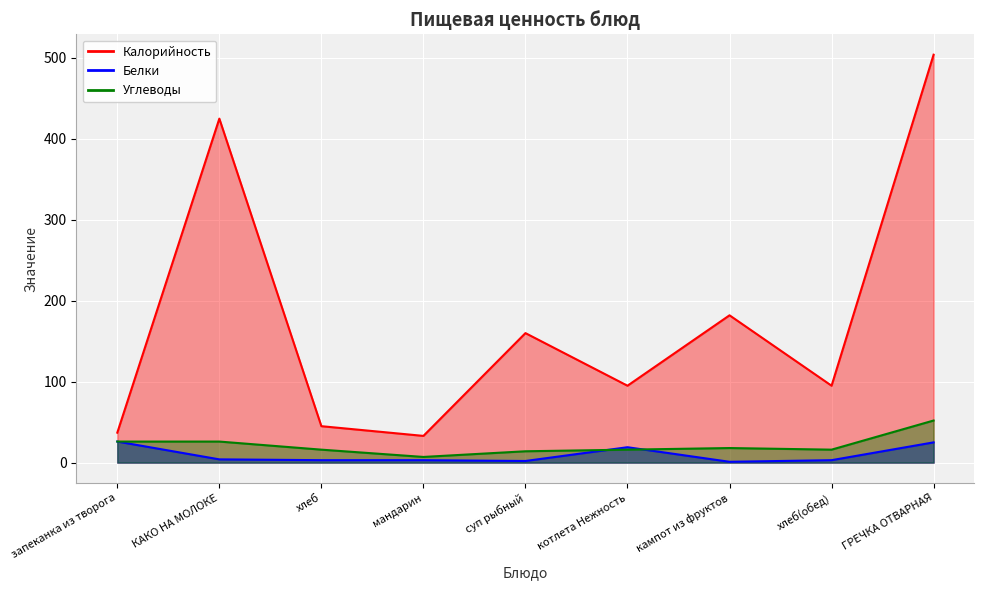

At which category does Калорийность reach its first local peak?

КАКО НА МОЛОКЕ